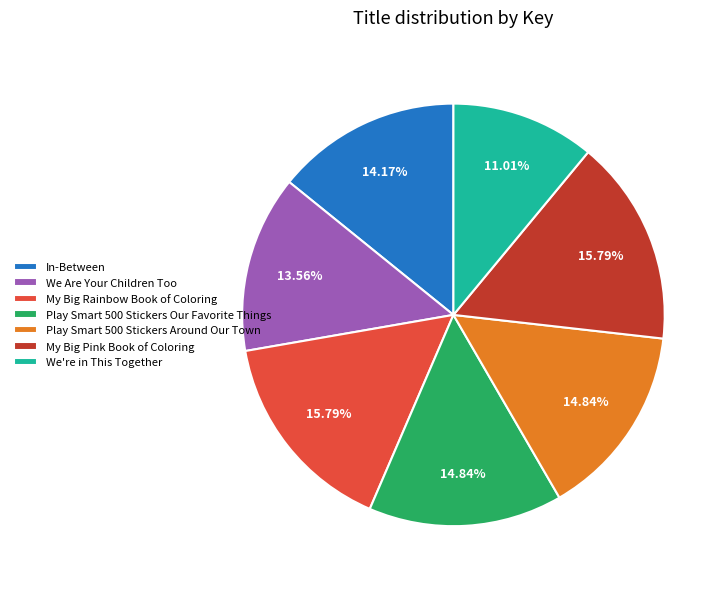

Does We Are Your Children Too represent more than half of the total?

No